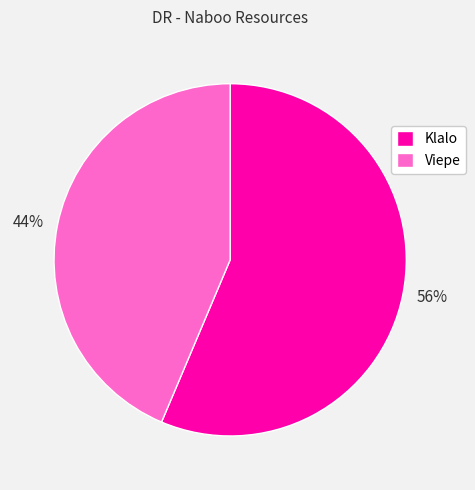

To the nearest percent, what percentage of the pie is Viepe?

44%